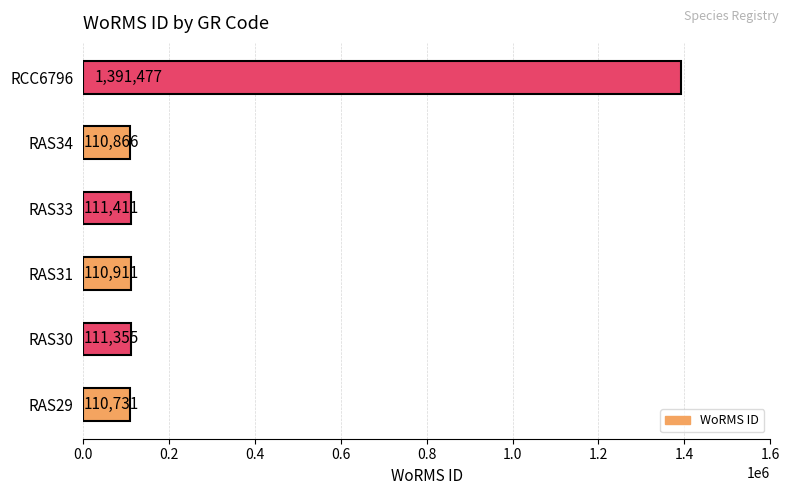

Reading top to bottom, extract all data points from this chart.

RCC6796=1391477	RAS34=110866	RAS33=111411	RAS31=110911	RAS30=111355	RAS29=110731